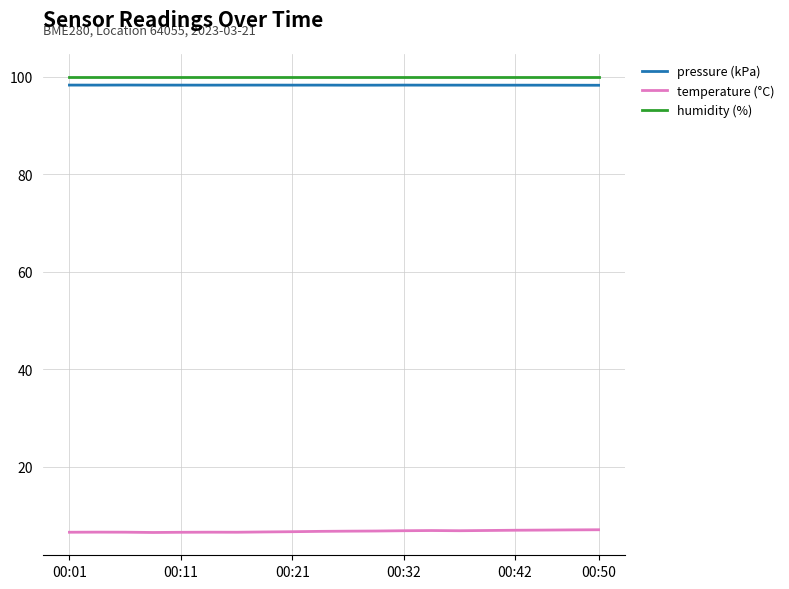

Which series has the largest total across all categories?

humidity (%)